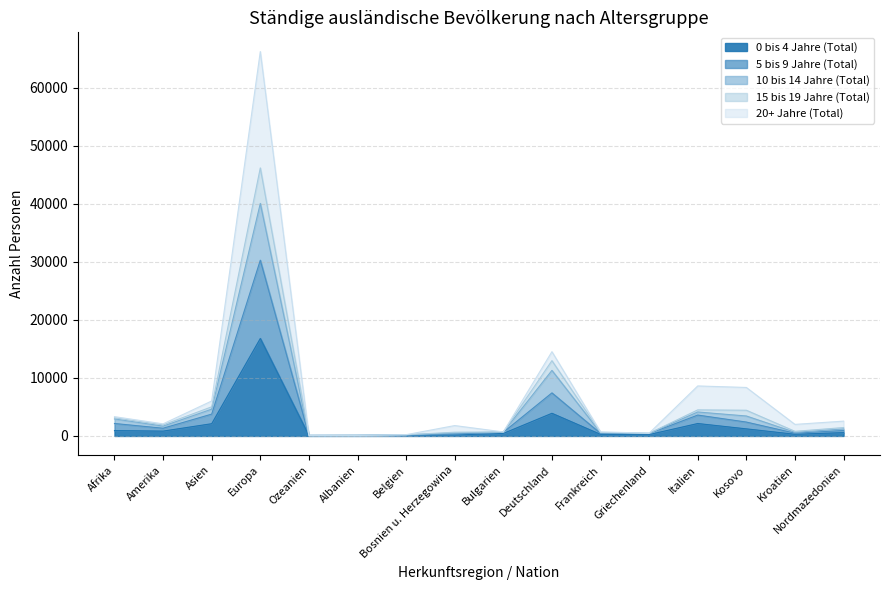

What is the difference between the highest and lowest values at Albanien?

41